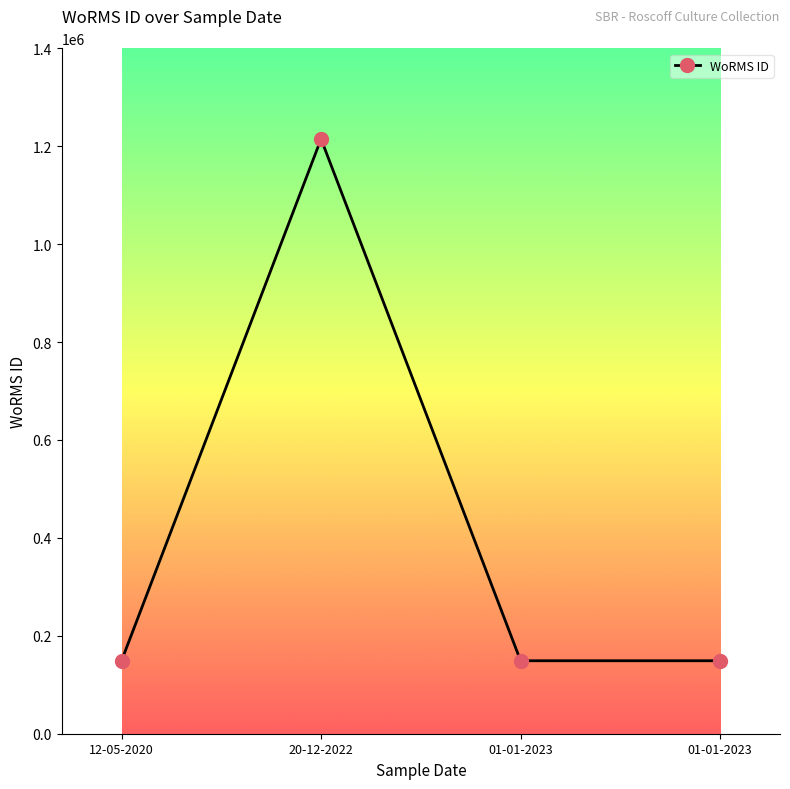

How many lines are shown in the chart?

1